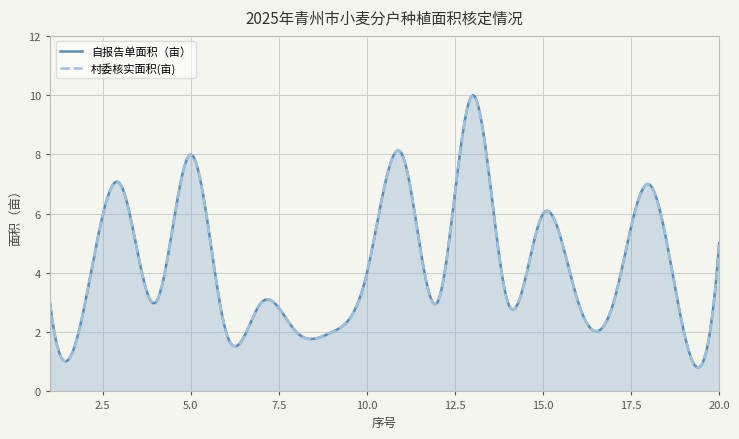

Which series changed the most between 16 and 20?

自报告单面积（亩）